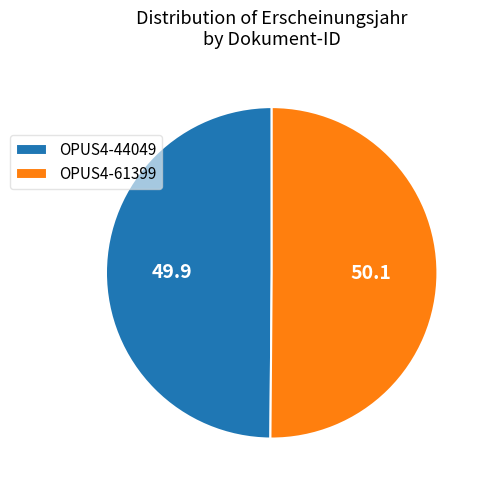

What is the ratio of the value at OPUS4-61399 to the value at OPUS4-44049?

1.0